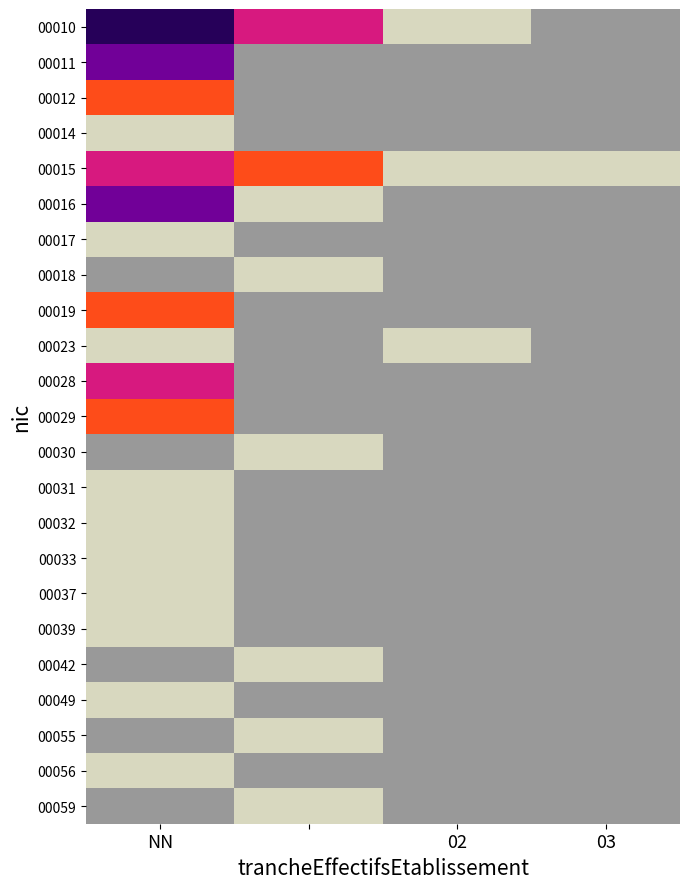

At how many categories does at least one series exceed 2?

2